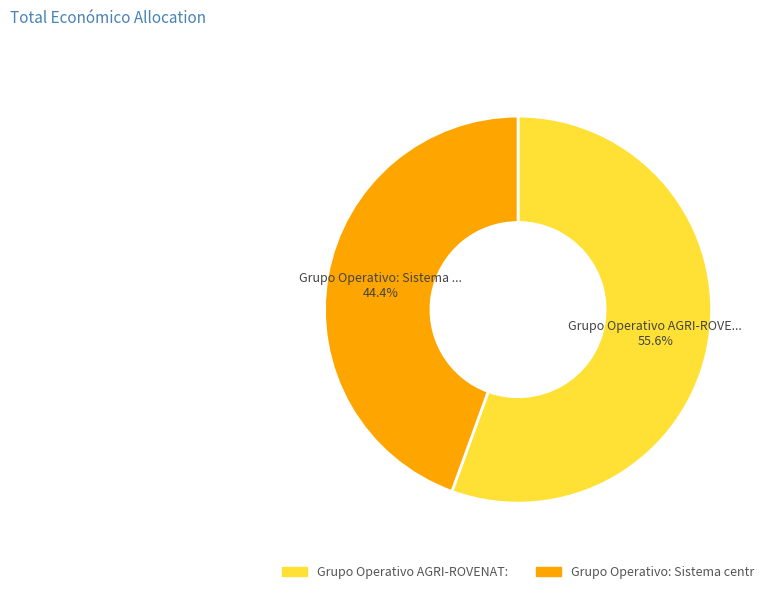

Does any single category account for the majority?

Yes